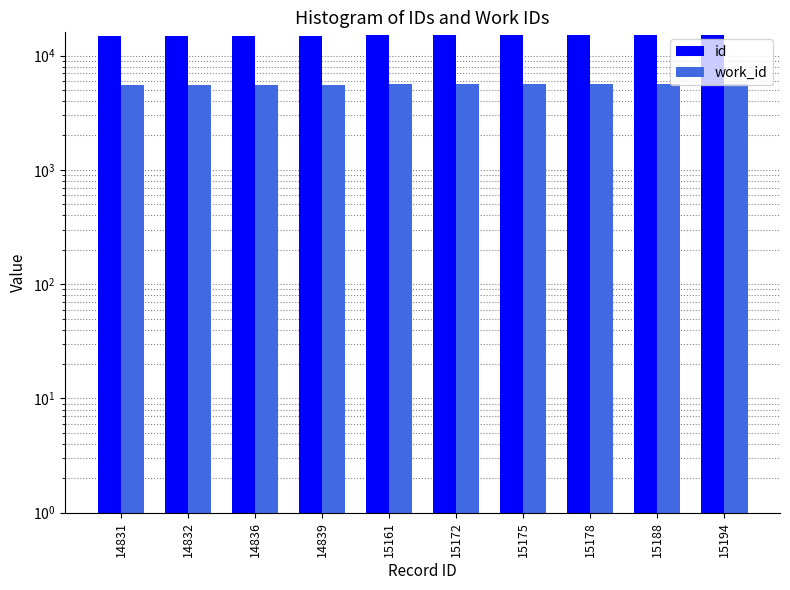

List the series in order of their peak value, lowest first.

work_id, id